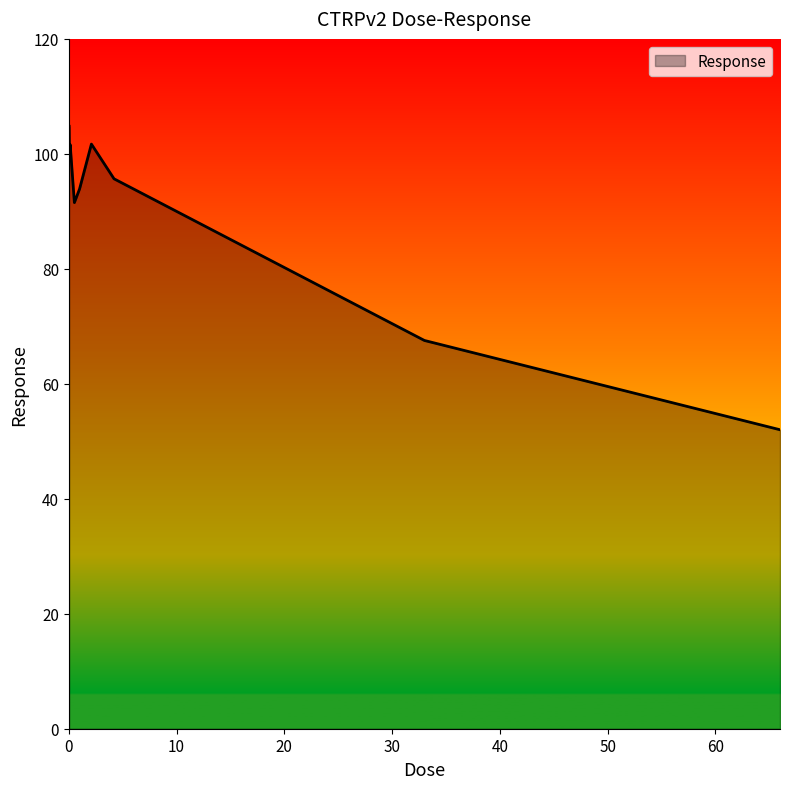

What is the sum of all values?

808.3